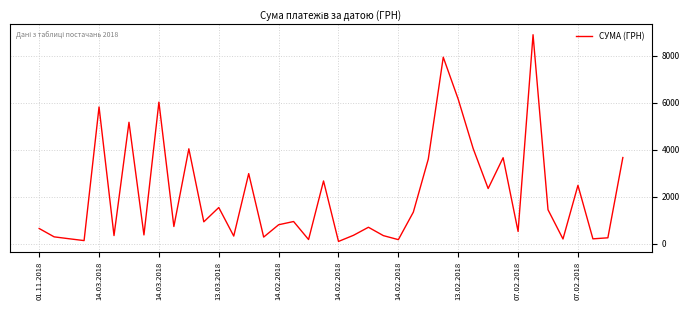

What is the greatest value displayed?

8903.7